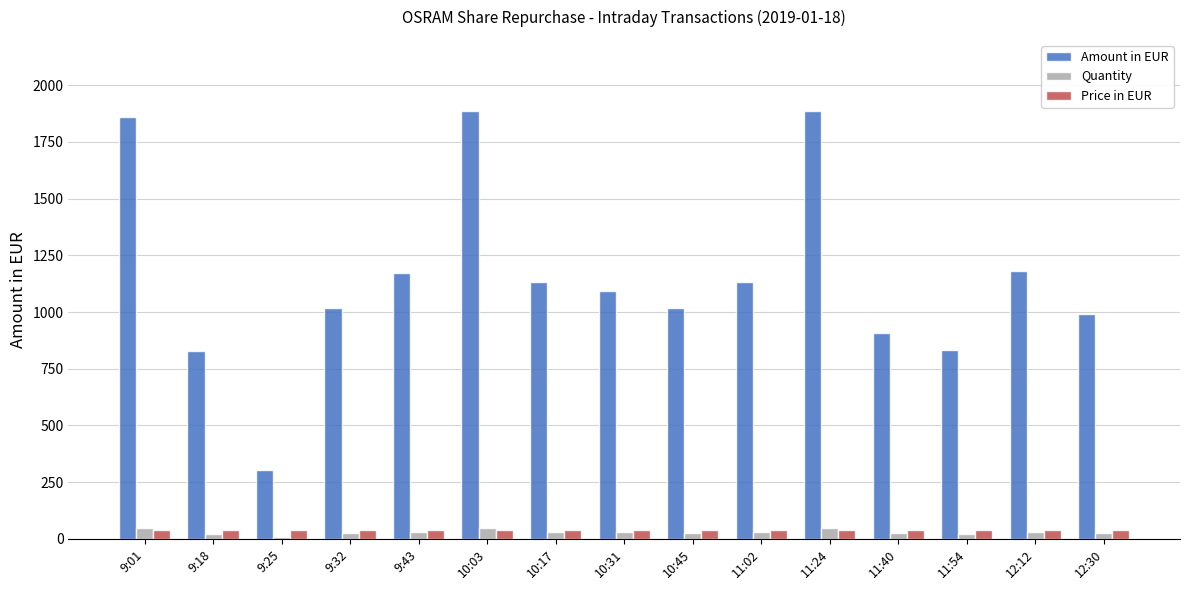

Which series has the largest total across all categories?

Amount in EUR